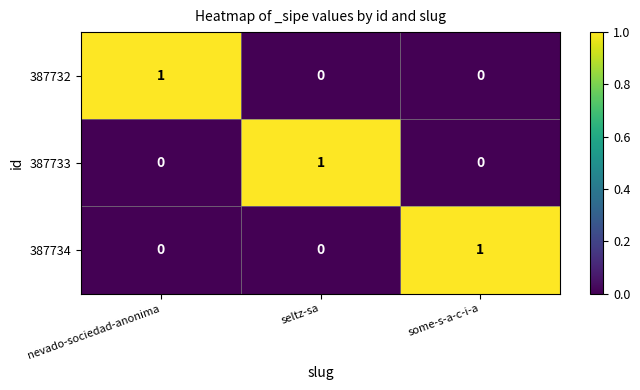

How many categories are shown in the chart?

3